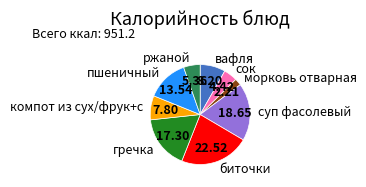

Does пшеничный represent more than half of the total?

No